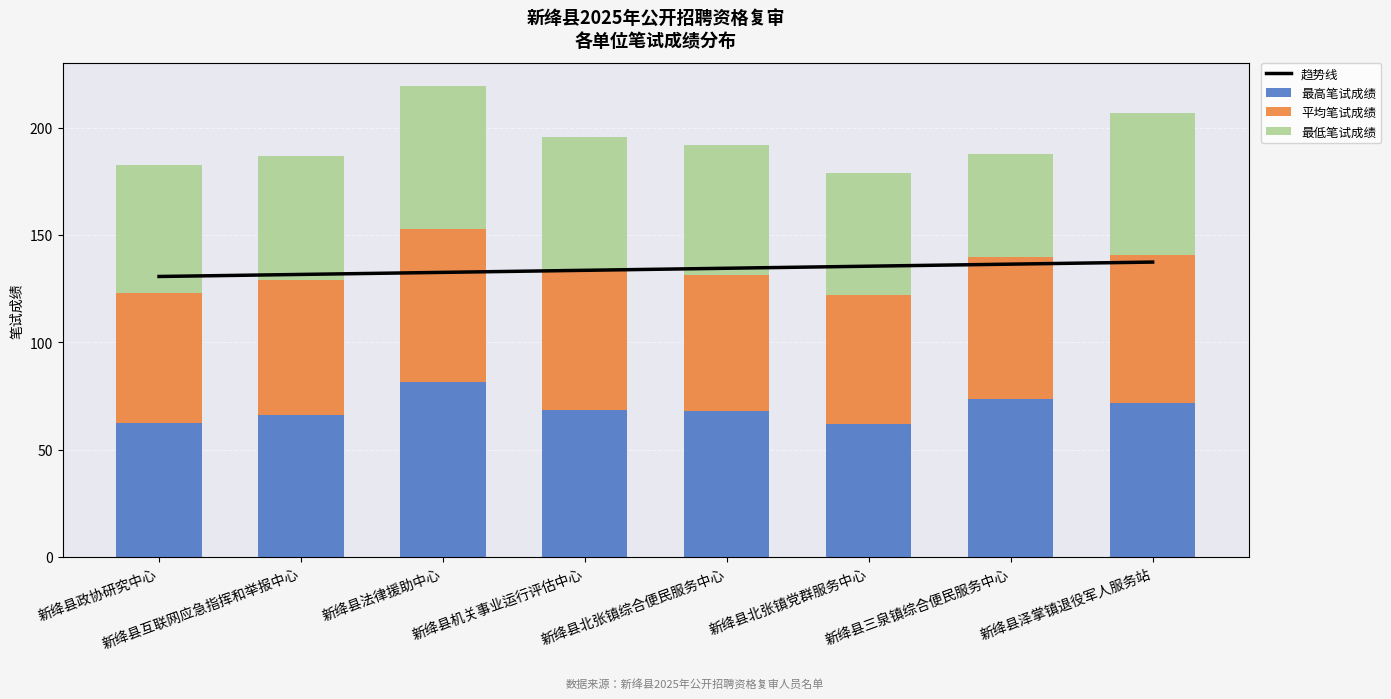

What is the lowest value of the 最低笔试成绩 series?

47.8